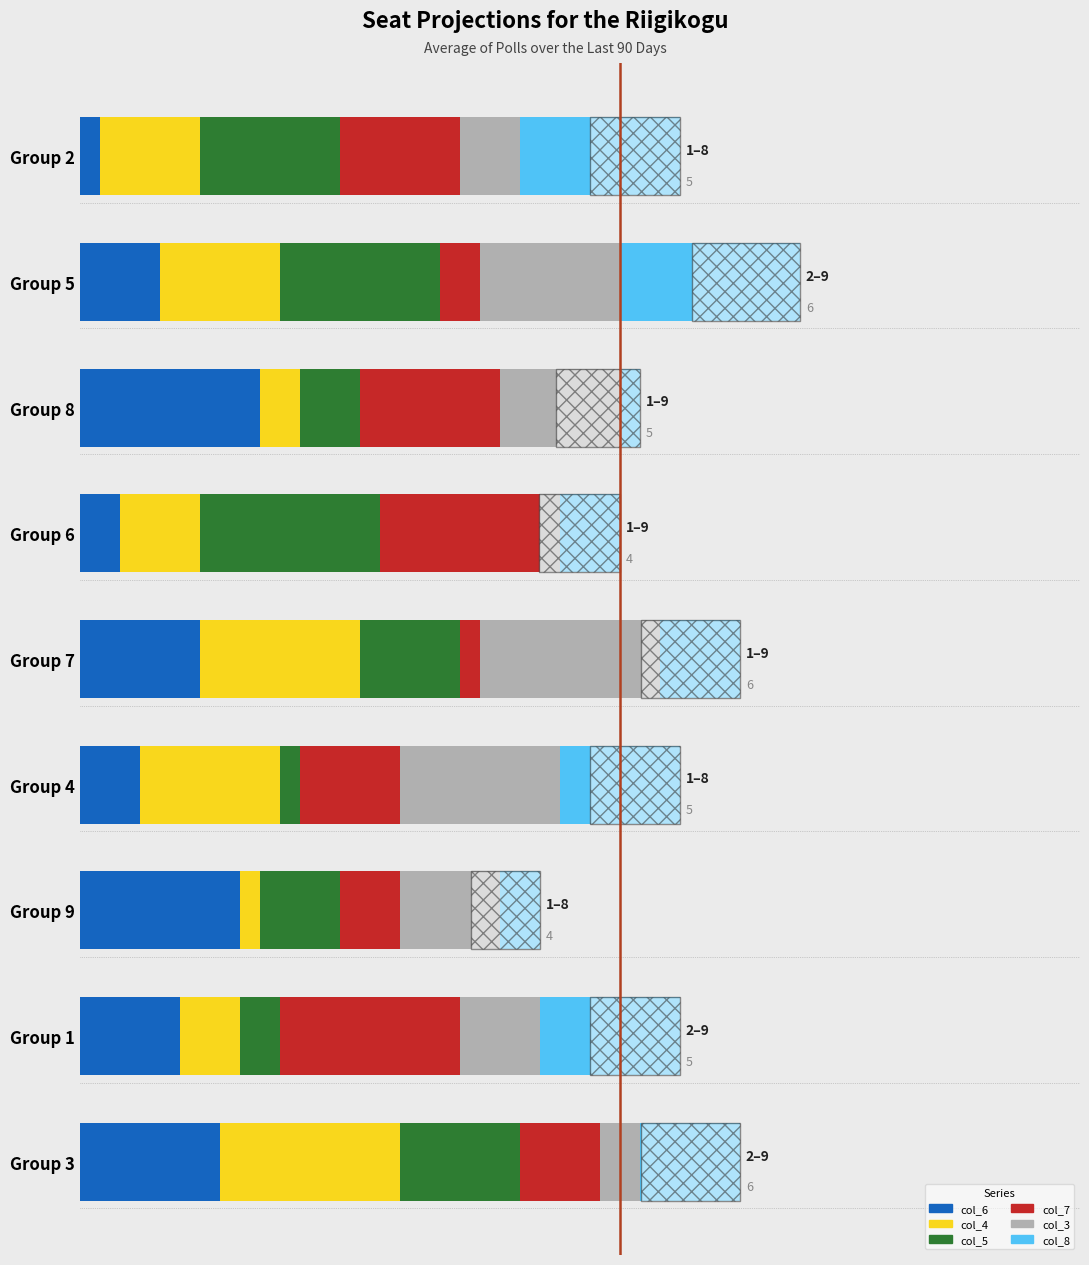

How many categories are shown in the chart?

9